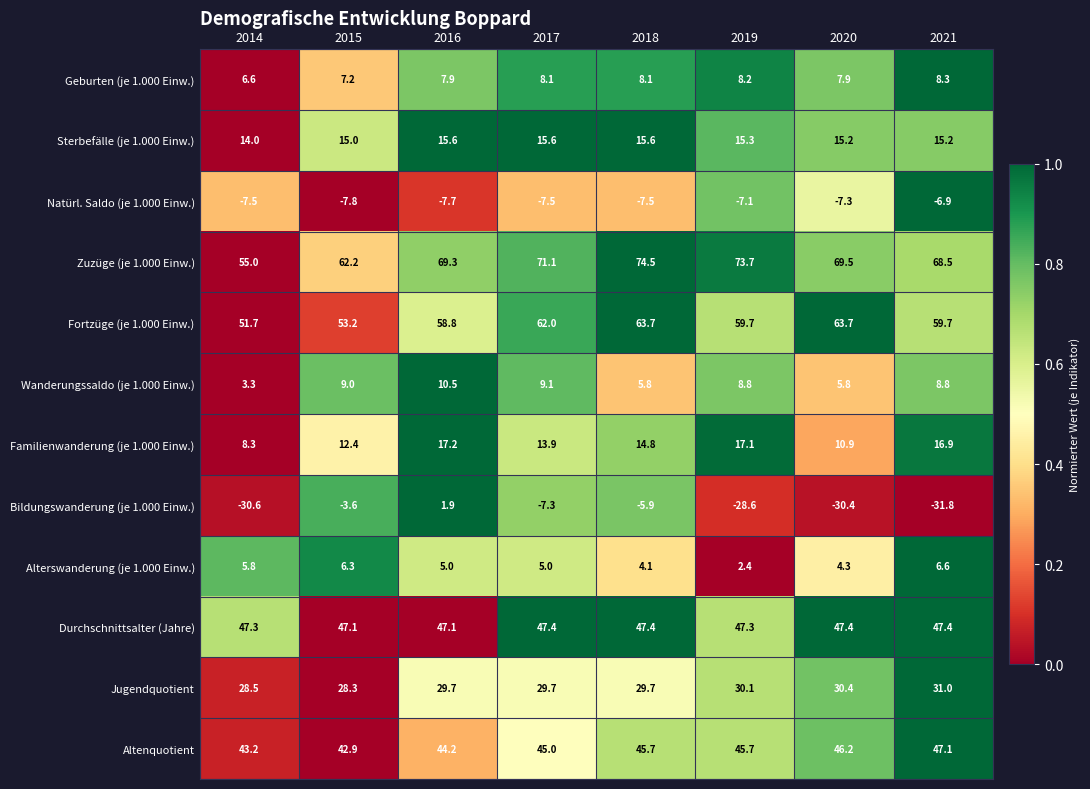

Which category has the highest value across all series?

2018